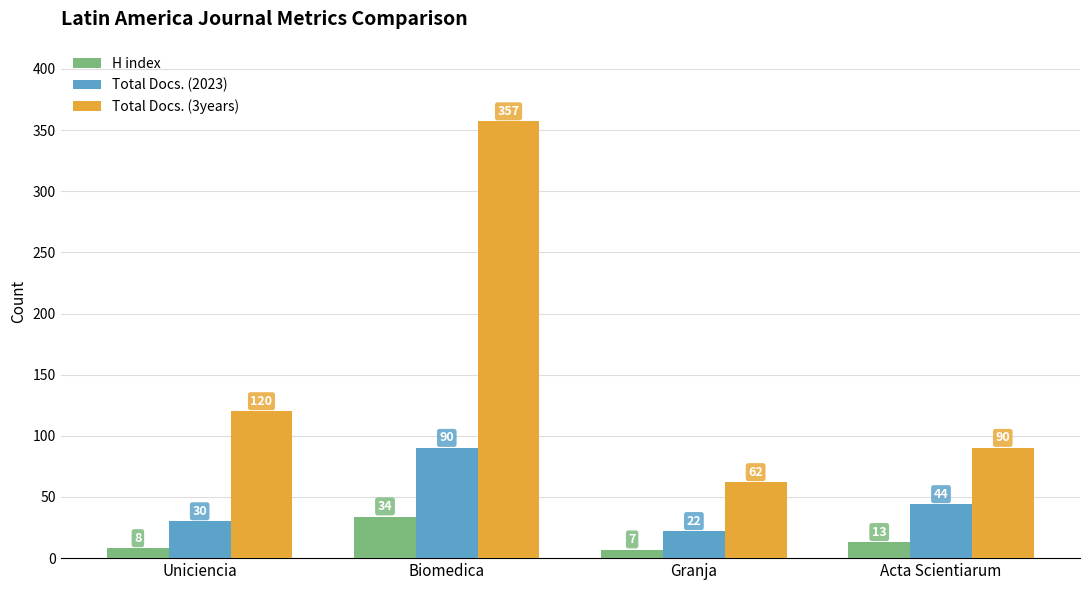

What is the difference between the second highest and second lowest values in the Total Docs. (3years) series?

30